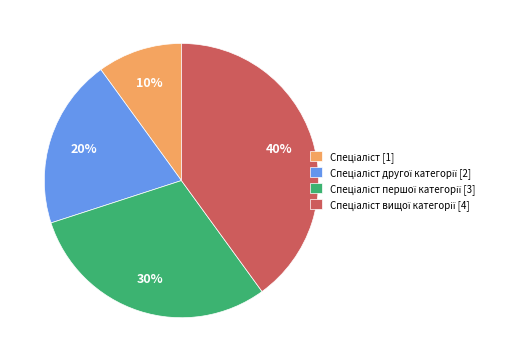

To the nearest percent, what is the average slice percentage?

25%